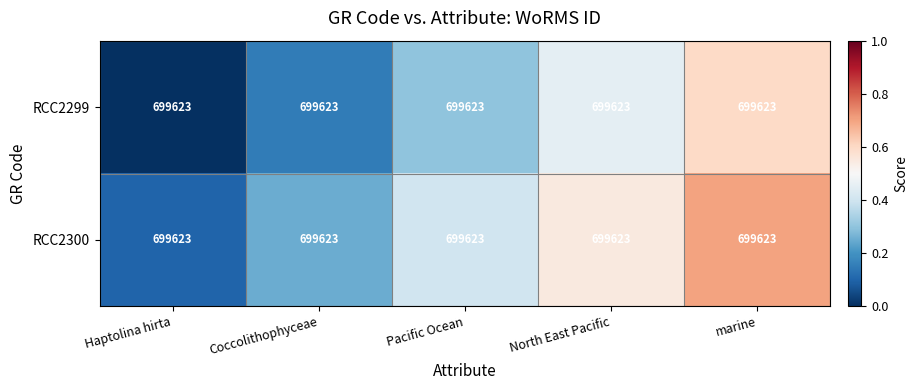

Which series has the widest spread of values?

RCC2299